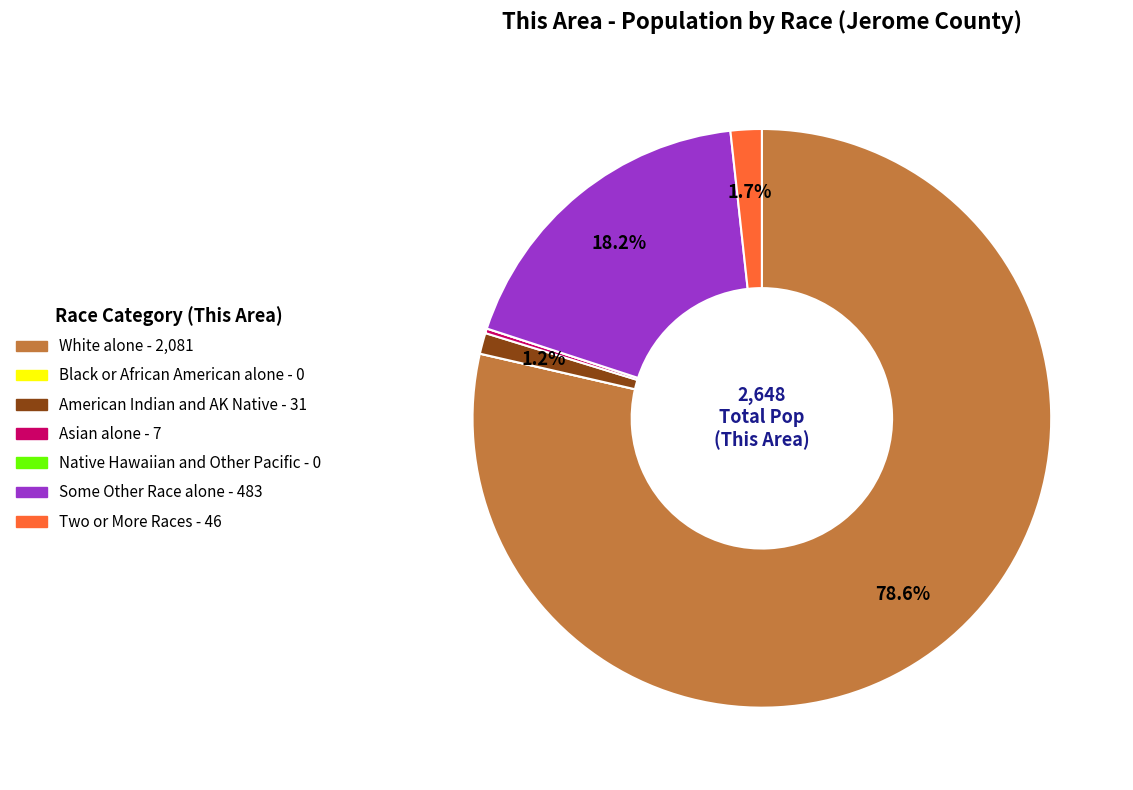

What is the majority slice?

White alone